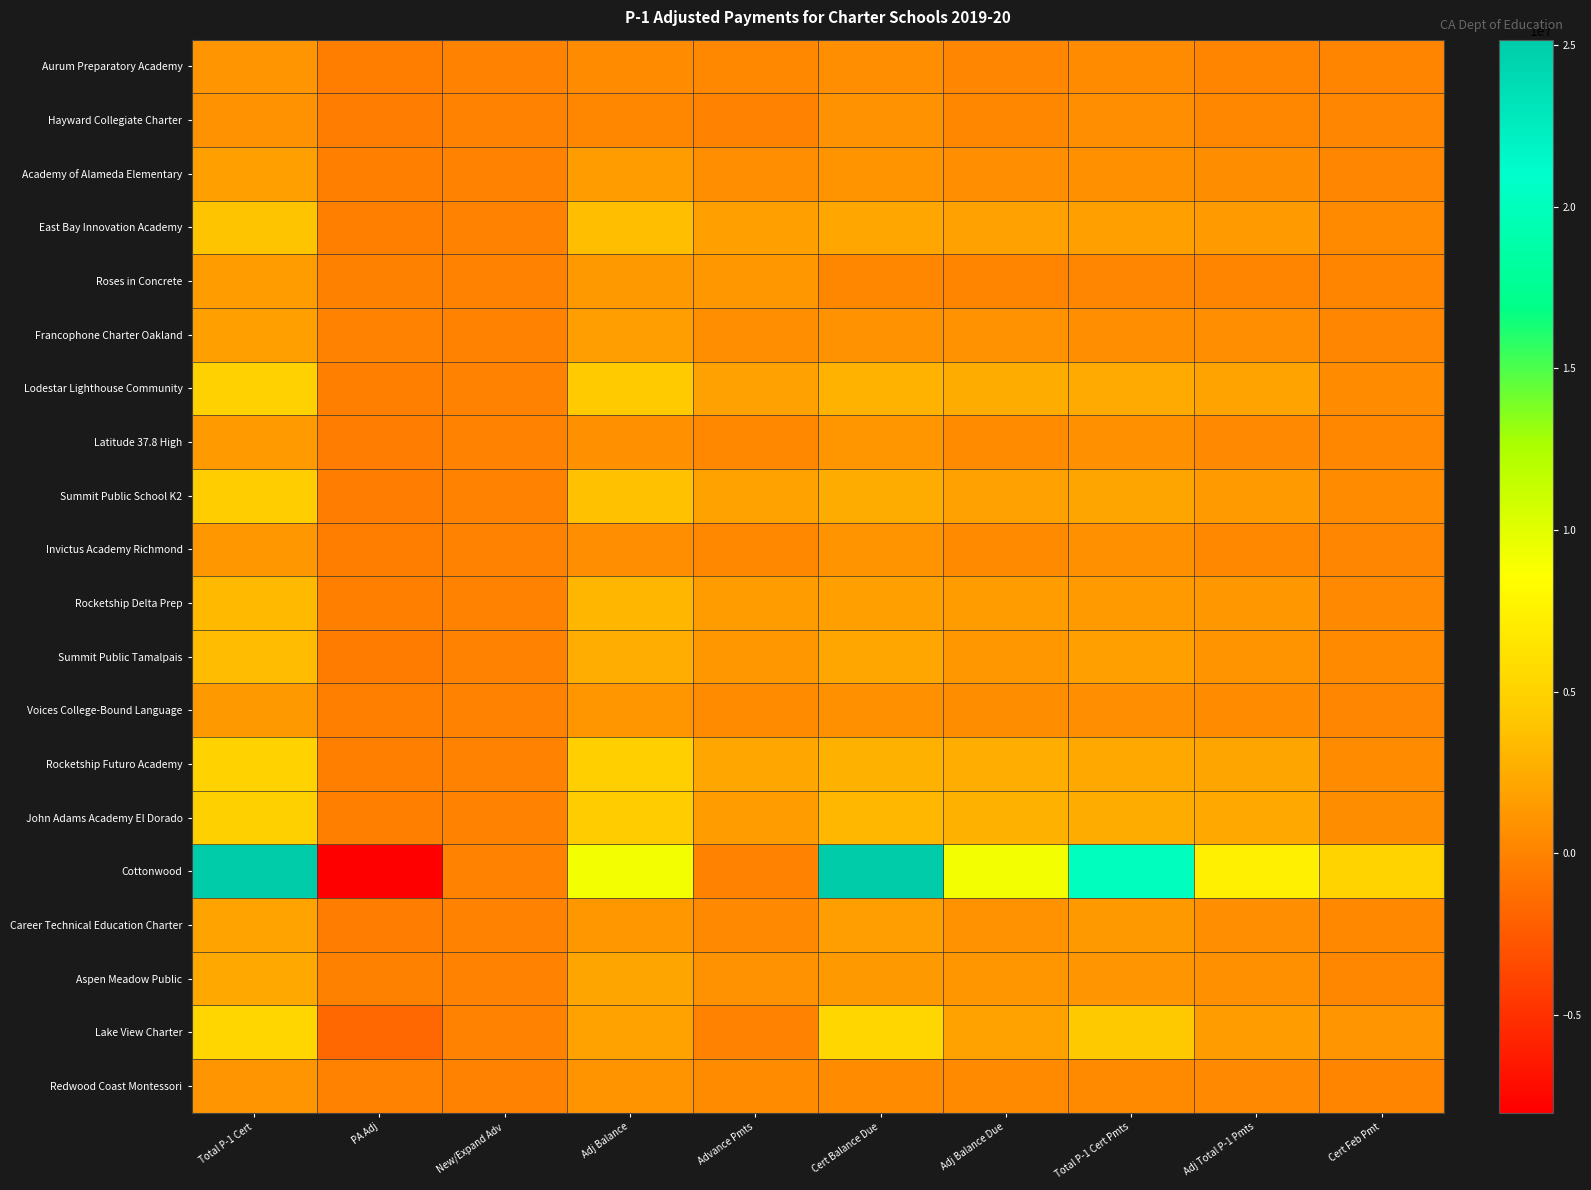

Reading left to right, what are all the values shown in this chart?

Aurum Preparatory Academy: Total P-1 Cert=1075188	PA Adj=-279951	New/Expand Adv=0	Adj Balance=515286	Advance Pmts=343176	Cert Balance Due=732012	Adj Balance Due=172110	Total P-1 Cert Pmts=585608	Adj Total P-1 Pmts=137688	Cert Feb Pmt=146402
Hayward Collegiate Charter: Total P-1 Cert=972238	PA Adj=-347805	New/Expand Adv=0	Adj Balance=276628	Advance Pmts=0	Cert Balance Due=972238	Adj Balance Due=276628	Total P-1 Cert Pmts=777792	Adj Total P-1 Pmts=221304	Cert Feb Pmt=194448
Academy of Alameda Elementary: Total P-1 Cert=1831801	PA Adj=-150108	New/Expand Adv=0	Adj Balance=1531585	Advance Pmts=776827	Cert Balance Due=1054974	Adj Balance Due=754758	Total P-1 Cert Pmts=843980	Adj Total P-1 Pmts=603808	Cert Feb Pmt=210995
East Bay Innovation Academy: Total P-1 Cert=3987651	PA Adj=-140717	New/Expand Adv=0	Adj Balance=3706217	Advance Pmts=1829367	Cert Balance Due=2158284	Adj Balance Due=1876850	Total P-1 Cert Pmts=1726628	Adj Total P-1 Pmts=1501480	Cert Feb Pmt=431657
Roses in Concrete: Total P-1 Cert=1512780	PA Adj=-68621	New/Expand Adv=0	Adj Balance=1375538	Advance Pmts=1272224	Cert Balance Due=240556	Adj Balance Due=103314	Total P-1 Cert Pmts=192444	Adj Total P-1 Pmts=82652	Cert Feb Pmt=48111
Francophone Charter Oakland: Total P-1 Cert=1719736	PA Adj=-19099	New/Expand Adv=0	Adj Balance=1681538	Advance Pmts=743428	Cert Balance Due=976308	Adj Balance Due=938110	Total P-1 Cert Pmts=781048	Adj Total P-1 Pmts=750488	Cert Feb Pmt=195262
Lodestar Lighthouse Community: Total P-1 Cert=4830880	PA Adj=-222863	New/Expand Adv=0	Adj Balance=4385154	Advance Pmts=1859495	Cert Balance Due=2971385	Adj Balance Due=2525659	Total P-1 Cert Pmts=2377108	Adj Total P-1 Pmts=2020528	Cert Feb Pmt=594277
Latitude 37.8 High: Total P-1 Cert=1460132	PA Adj=-320538	New/Expand Adv=0	Adj Balance=819056	Advance Pmts=317845	Cert Balance Due=1142287	Adj Balance Due=501211	Total P-1 Cert Pmts=913828	Adj Total P-1 Pmts=400968	Cert Feb Pmt=228457
Summit Public School K2: Total P-1 Cert=4509241	PA Adj=-354011	New/Expand Adv=0	Adj Balance=3801219	Advance Pmts=1964155	Cert Balance Due=2545086	Adj Balance Due=1837064	Total P-1 Cert Pmts=2036068	Adj Total P-1 Pmts=1469652	Cert Feb Pmt=509017
Invictus Academy Richmond: Total P-1 Cert=1314533	PA Adj=-302827	New/Expand Adv=0	Adj Balance=708879	Advance Pmts=294427	Cert Balance Due=1020106	Adj Balance Due=414452	Total P-1 Cert Pmts=816084	Adj Total P-1 Pmts=331560	Cert Feb Pmt=204021
Rocketship Delta Prep: Total P-1 Cert=3332399	PA Adj=-109560	New/Expand Adv=0	Adj Balance=3113279	Advance Pmts=1567230	Cert Balance Due=1765169	Adj Balance Due=1546049	Total P-1 Cert Pmts=1412136	Adj Total P-1 Pmts=1236840	Cert Feb Pmt=353034
Summit Public Tamalpais: Total P-1 Cert=3455575	PA Adj=-431130	New/Expand Adv=0	Adj Balance=2593315	Advance Pmts=1277674	Cert Balance Due=2177901	Adj Balance Due=1315641	Total P-1 Cert Pmts=1742320	Adj Total P-1 Pmts=1052512	Cert Feb Pmt=435580
Voices College-Bound Language: Total P-1 Cert=1362654	PA Adj=-111840	New/Expand Adv=0	Adj Balance=1138974	Advance Pmts=496822	Cert Balance Due=865832	Adj Balance Due=642152	Total P-1 Cert Pmts=692664	Adj Total P-1 Pmts=513720	Cert Feb Pmt=173166
Rocketship Futuro Academy: Total P-1 Cert=4987777	PA Adj=-133840	New/Expand Adv=0	Adj Balance=4720097	Advance Pmts=2147128	Cert Balance Due=2840649	Adj Balance Due=2572969	Total P-1 Cert Pmts=2272520	Adj Total P-1 Pmts=2058376	Cert Feb Pmt=568130
John Adams Academy El Dorado: Total P-1 Cert=4752988	PA Adj=-144020	New/Expand Adv=0	Adj Balance=4464948	Advance Pmts=1594469	Cert Balance Due=3158519	Adj Balance Due=2870479	Total P-1 Cert Pmts=2526816	Adj Total P-1 Pmts=2296384	Cert Feb Pmt=631704
Cottonwood: Total P-1 Cert=25162196	PA Adj=-8014424	New/Expand Adv=0	Adj Balance=9133348	Advance Pmts=0	Cert Balance Due=25162196	Adj Balance Due=9133348	Total P-1 Cert Pmts=20129756	Adj Total P-1 Pmts=7306680	Cert Feb Pmt=5032439
Career Technical Education Charter: Total P-1 Cert=2023791	PA Adj=-361912	New/Expand Adv=0	Adj Balance=1299967	Advance Pmts=355044	Cert Balance Due=1668747	Adj Balance Due=944923	Total P-1 Cert Pmts=1334996	Adj Total P-1 Pmts=755940	Cert Feb Pmt=333749
Aspen Meadow Public: Total P-1 Cert=2272476	PA Adj=-101039	New/Expand Adv=0	Adj Balance=2070398	Advance Pmts=928876	Cert Balance Due=1343600	Adj Balance Due=1141522	Total P-1 Cert Pmts=1074880	Adj Total P-1 Pmts=913216	Cert Feb Pmt=268720
Lake View Charter: Total P-1 Cert=5314162	PA Adj=-1698761	New/Expand Adv=0	Adj Balance=1916640	Advance Pmts=0	Cert Balance Due=5314162	Adj Balance Due=1916640	Total P-1 Cert Pmts=4251328	Adj Total P-1 Pmts=1533312	Cert Feb Pmt=1062832
Redwood Coast Montessori: Total P-1 Cert=1059748	PA Adj=-32746	New/Expand Adv=0	Adj Balance=994256	Advance Pmts=544237	Cert Balance Due=515511	Adj Balance Due=450019	Total P-1 Cert Pmts=412408	Adj Total P-1 Pmts=360016	Cert Feb Pmt=103102